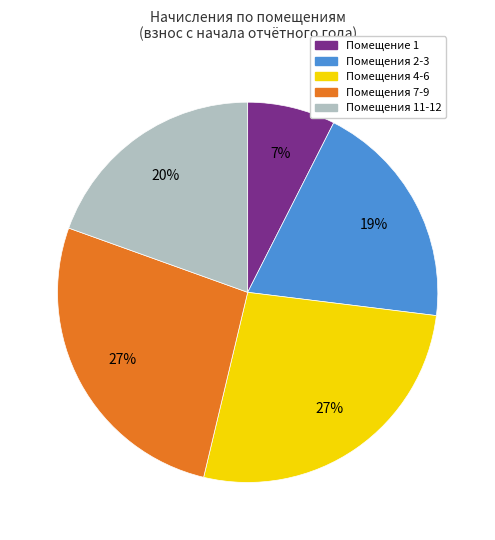

To the nearest percent, what is the average slice percentage?

20%